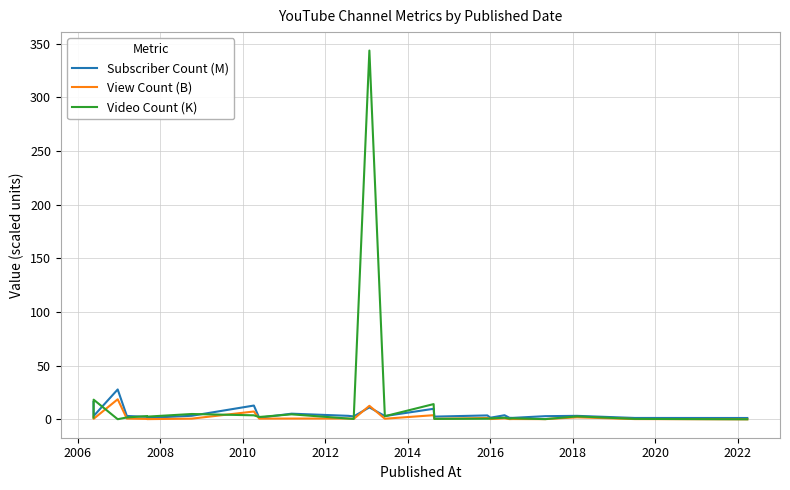

What is the maximum value for Video Count (K)?

343.7